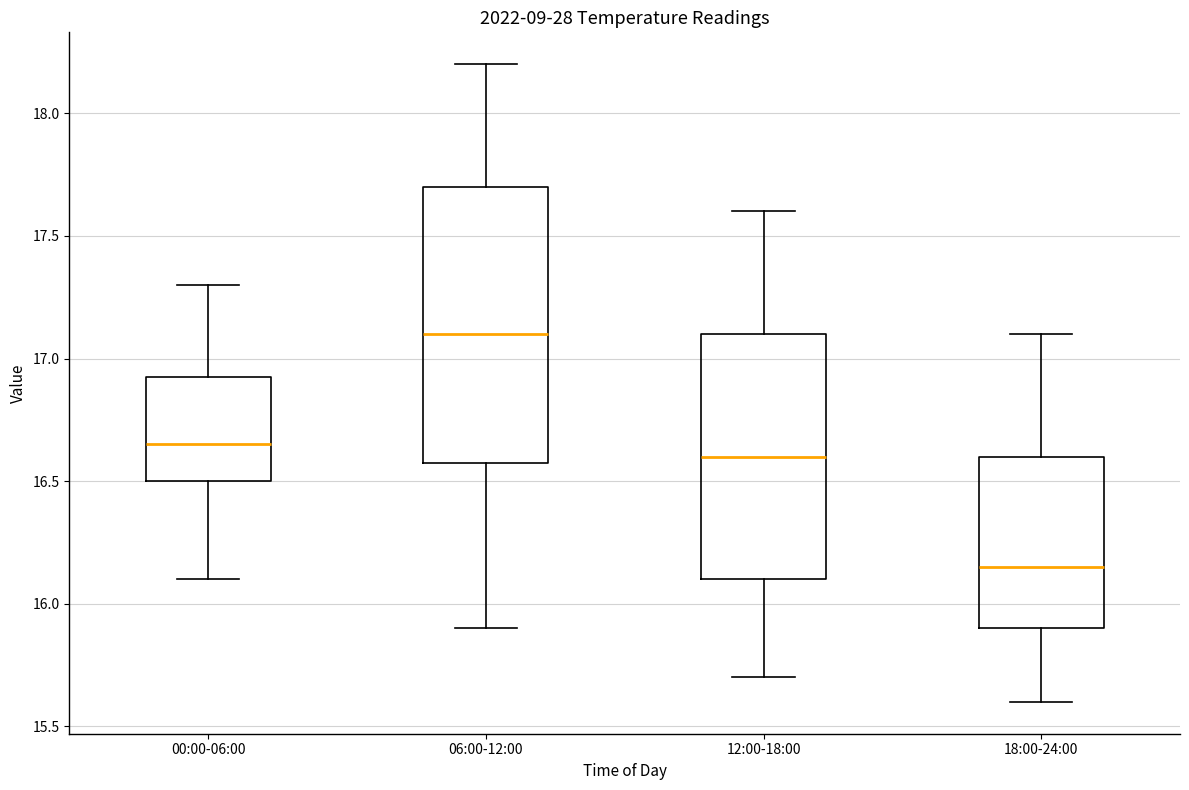

Which box has the highest median line?

06:00-12:00